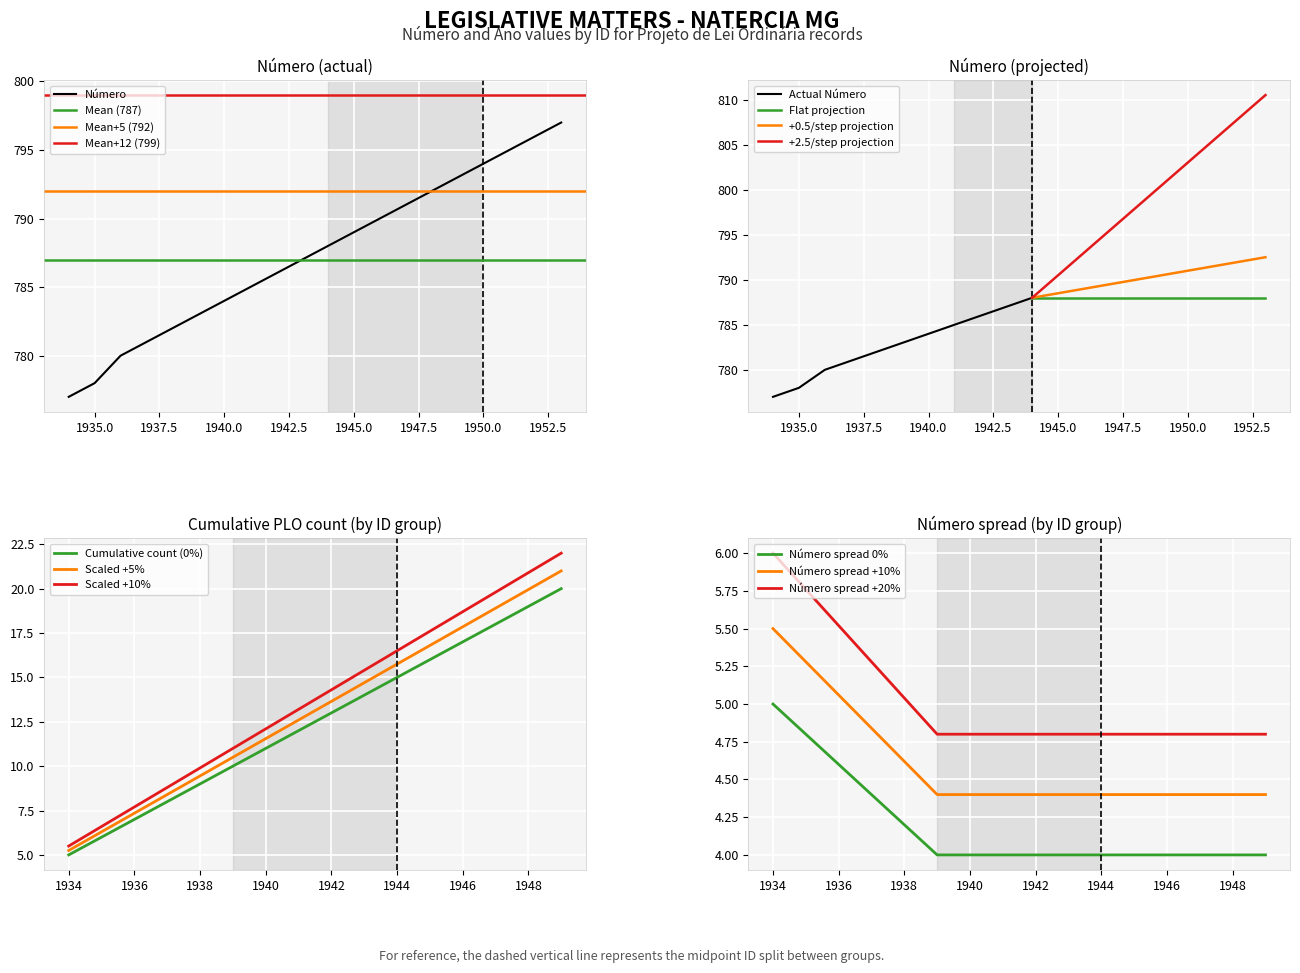

Which label corresponds to the largest value in the chart?

1953